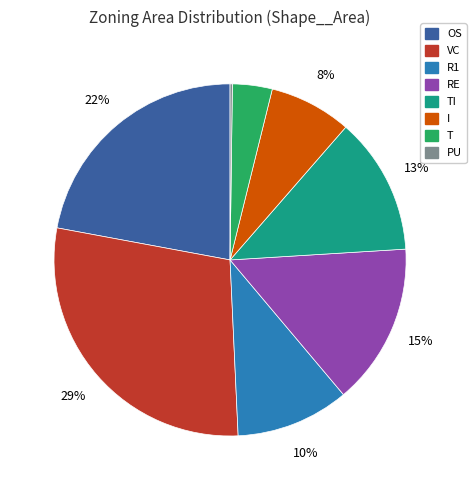

Does any single category account for the majority?

No